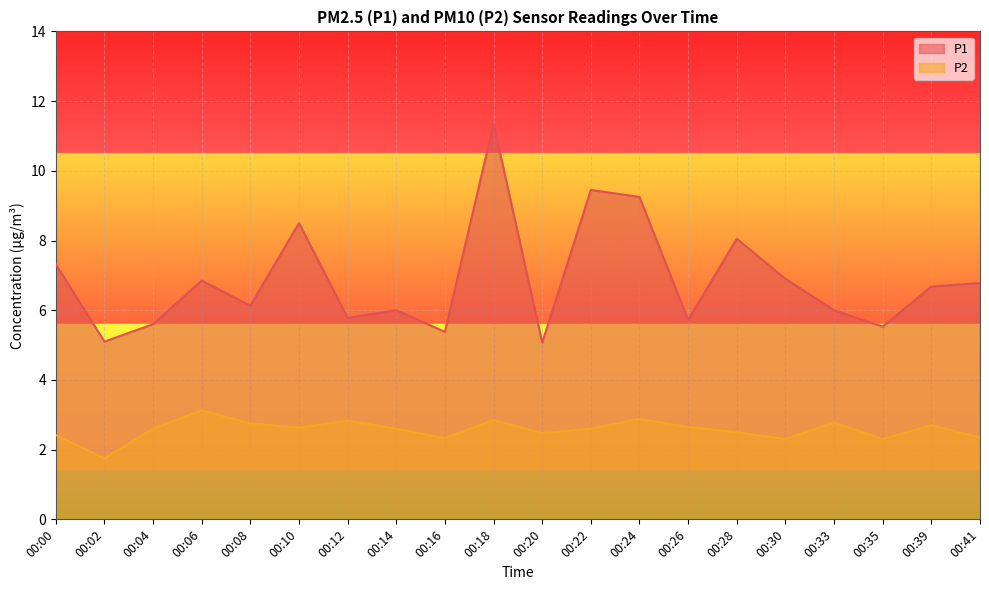

Is it true that P1 equals 3.2 at 00:02?

False